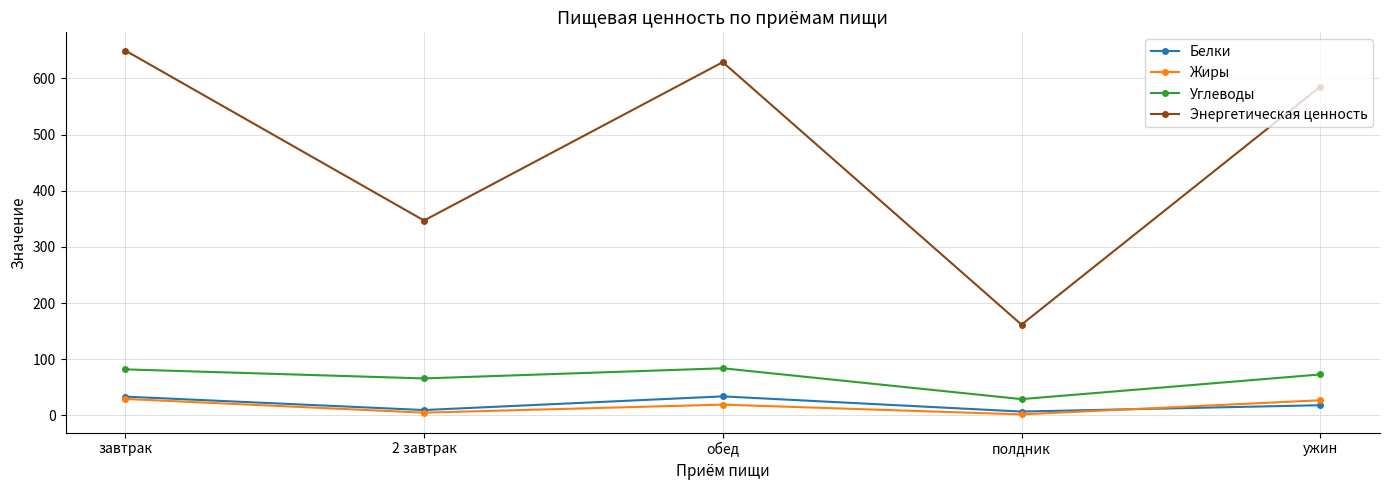

True or false: Белки and Энергетическая ценность intersect in this chart.

False